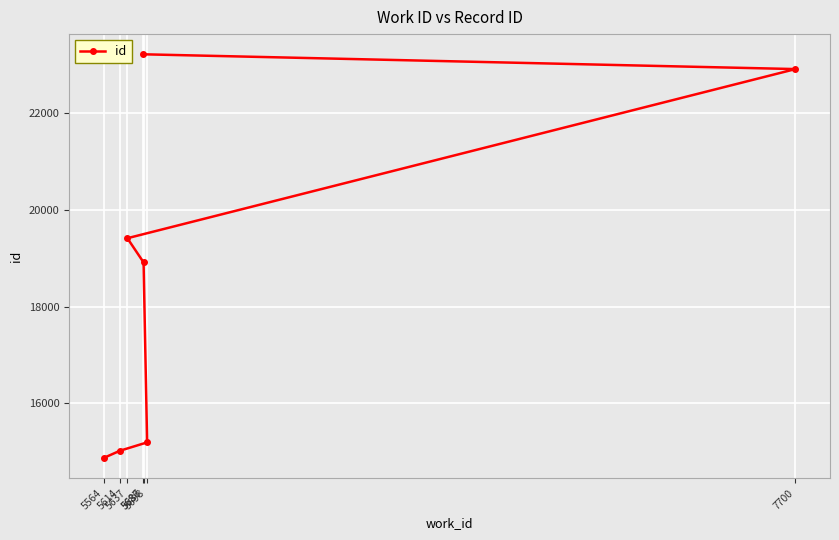

List the labels in order of value, largest first.

5686, 7700, 5637, 5687, 5698, 5614, 5564